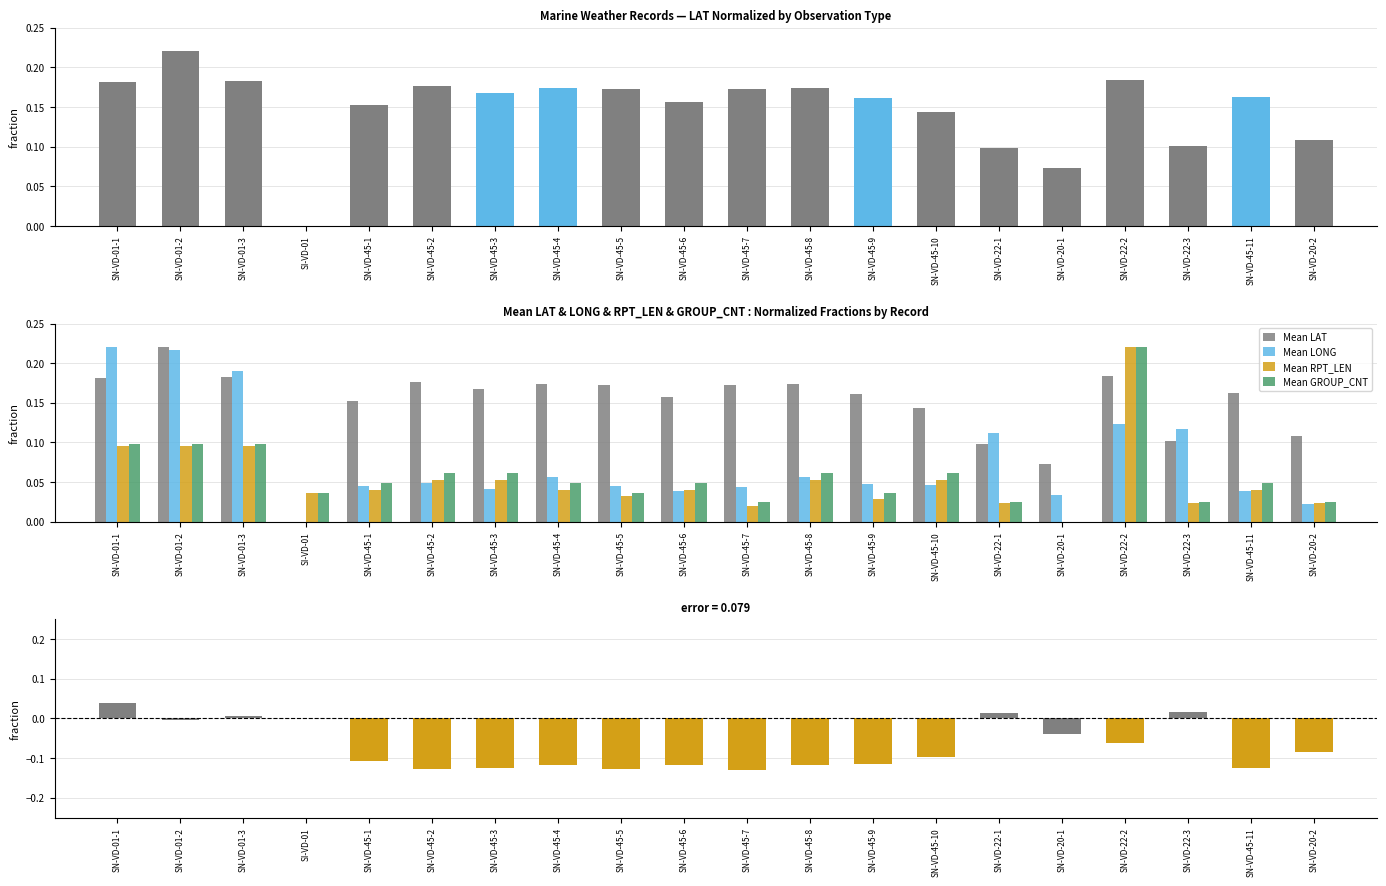

What is the sum of the Mean LONG values at SN-VD-45-5 and SN-VD-45-10?

0.1